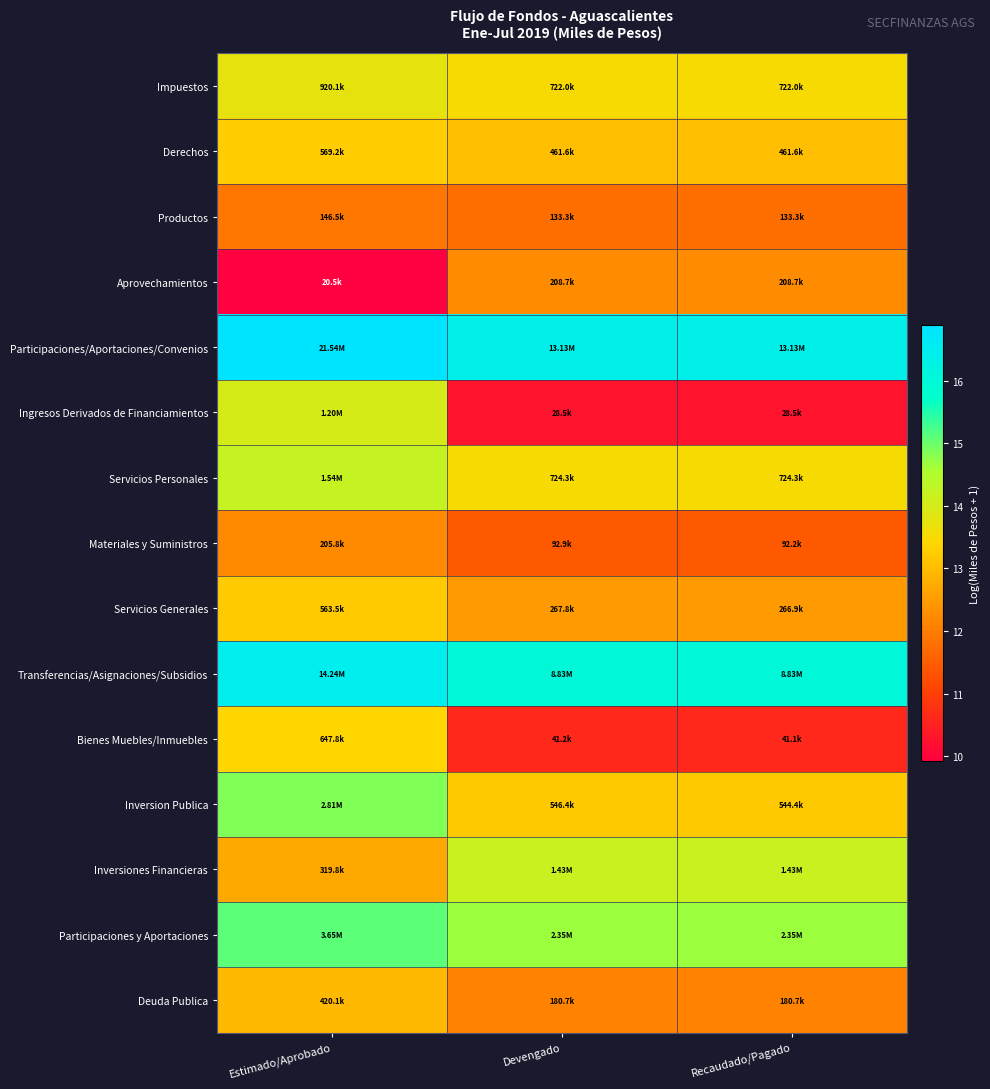

Which category has the lowest value across all series?

Estimado/Aprobado